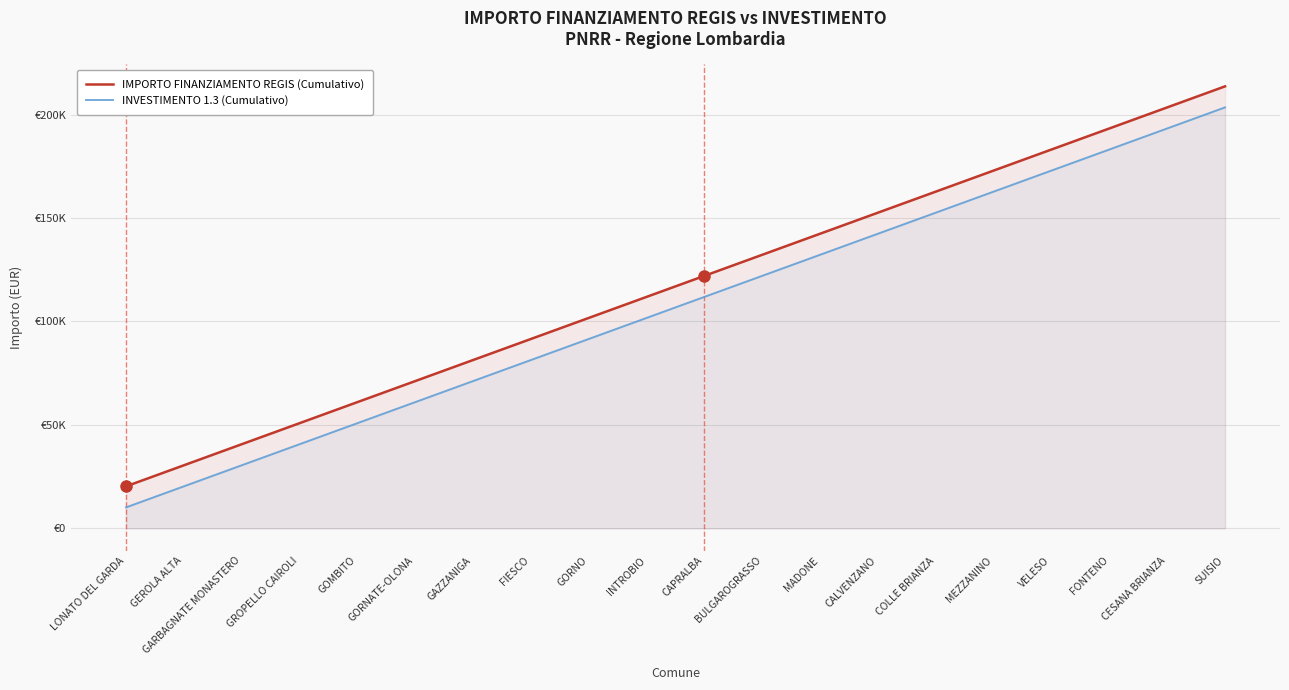

Which series changed the most between LONATO DEL GARDA and FONTENO?

IMPORTO FINANZIAMENTO REGIS (Cumulativo)